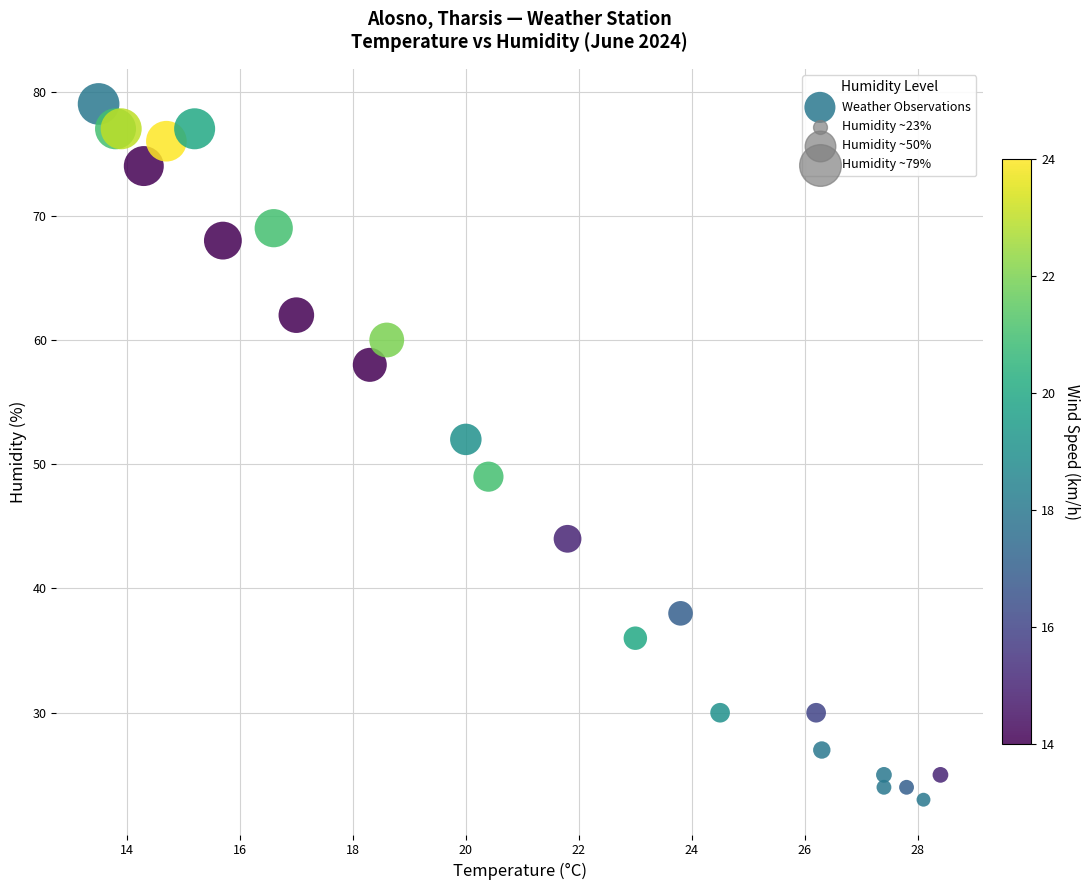

What Y value in the scatter plot is closest to 51?

52